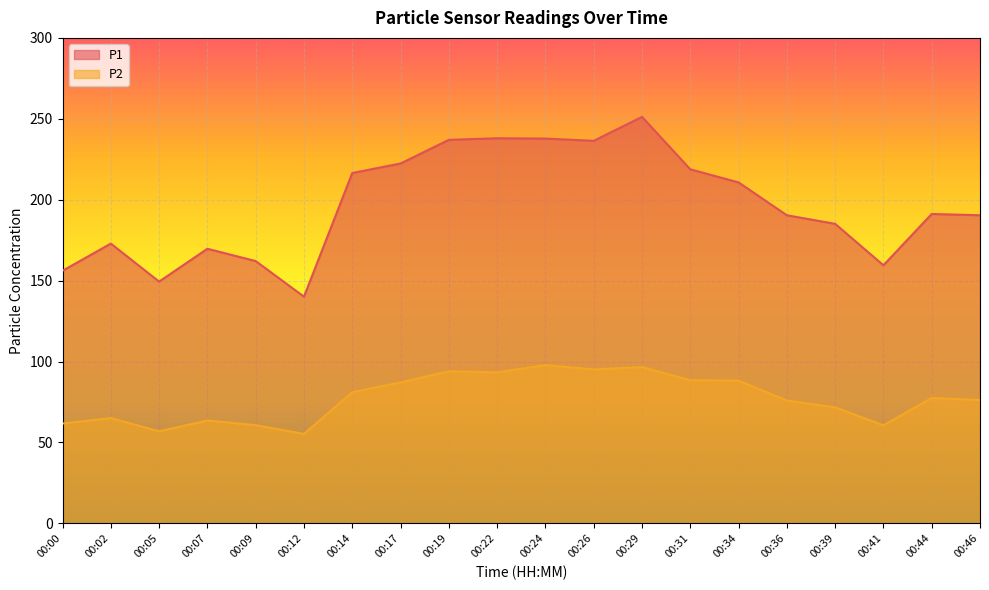

Reading left to right, what are all the values shown in this chart?

P1: 00:00=156.1	00:02=172.9	00:05=149.4	00:07=169.7	00:09=162.1	00:12=140.1	00:14=216.5	00:17=222.4	00:19=237.0	00:22=238.0	00:24=237.8	00:26=236.4	00:29=251.2	00:31=218.8	00:34=210.7	00:36=190.4	00:39=185.1	00:41=159.5	00:44=191.2	00:46=190.4
P2: 00:00=61.7	00:02=65.1	00:05=56.9	00:07=63.6	00:09=60.7	00:12=55.3	00:14=81.1	00:17=87.1	00:19=94.0	00:22=93.3	00:24=97.8	00:26=95.1	00:29=96.6	00:31=88.5	00:34=88.2	00:36=75.9	00:39=71.7	00:41=60.6	00:44=77.5	00:46=76.2